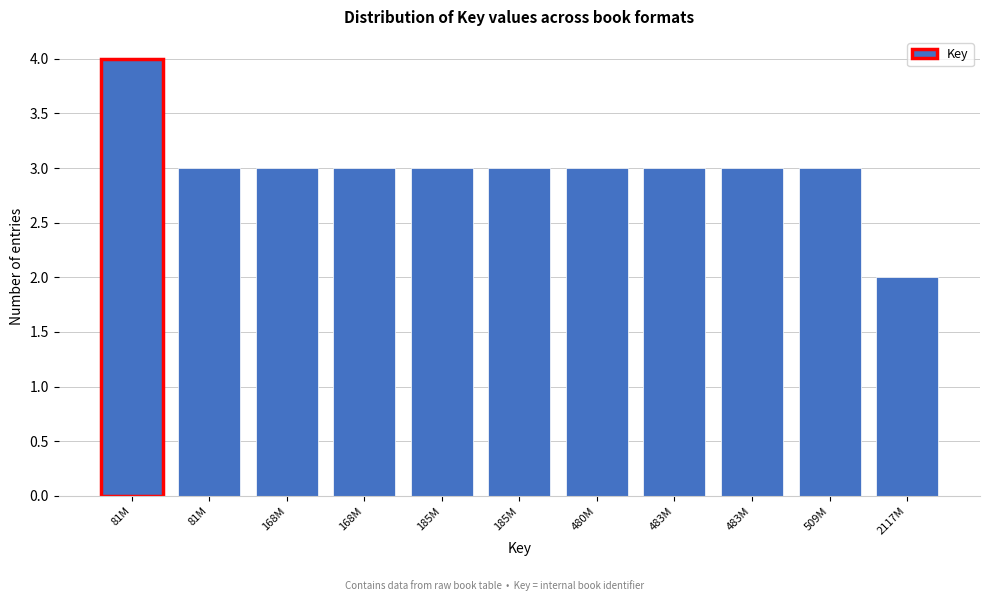

Are the bars horizontal?

No